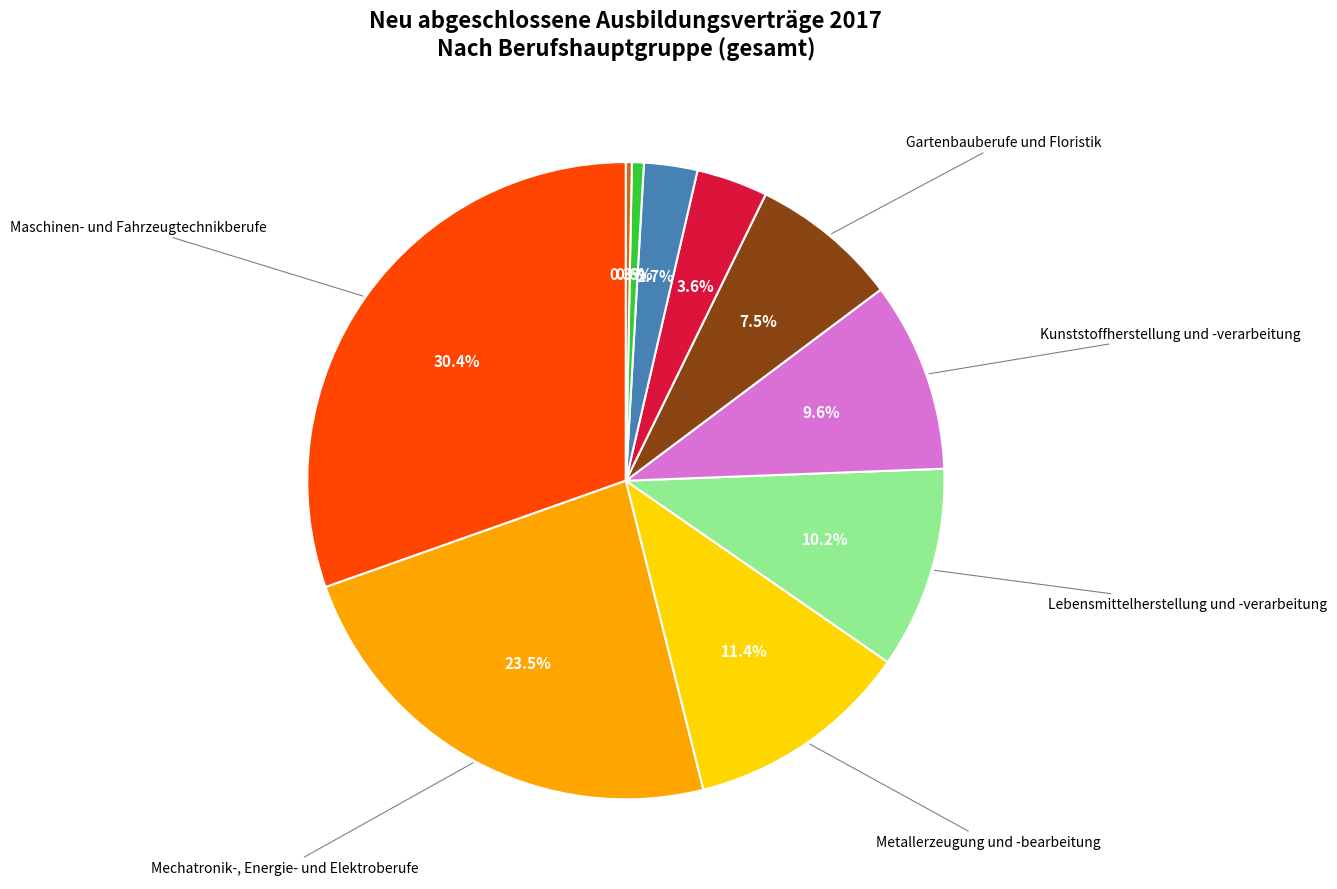

Is there any slice that represents more than half of the pie?

No